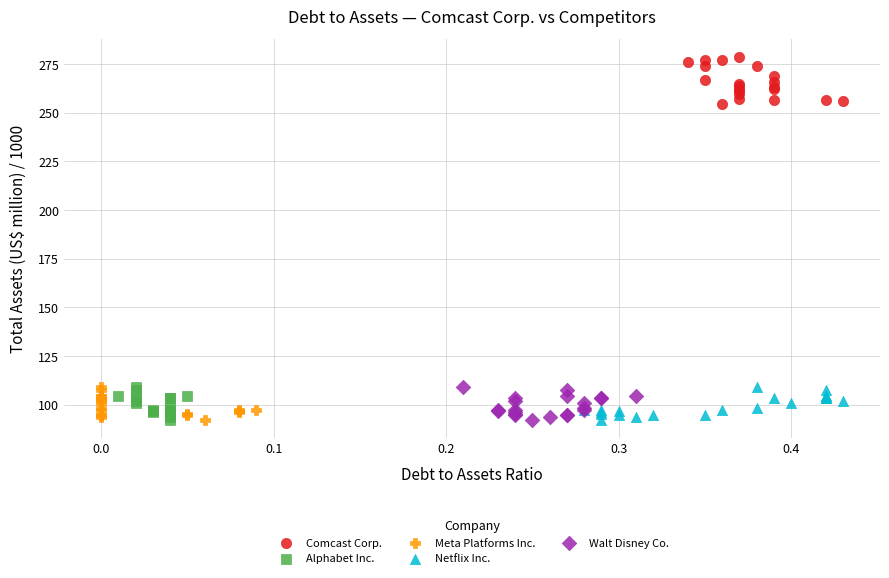

Which series reaches the maximum Y coordinate?

Comcast Corp.